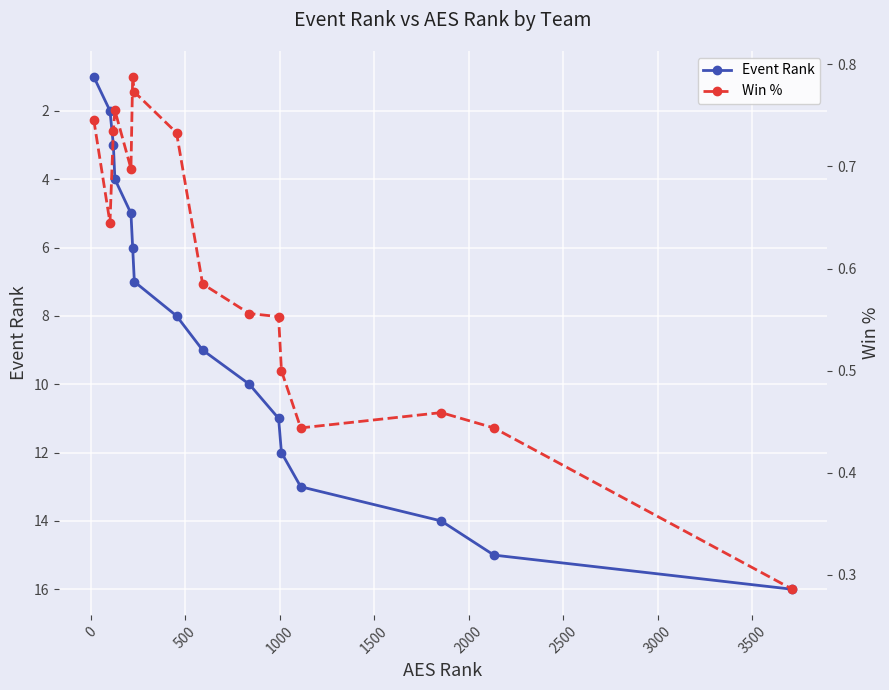

True or false: Event Rank has more than 2 interior local peaks.

False